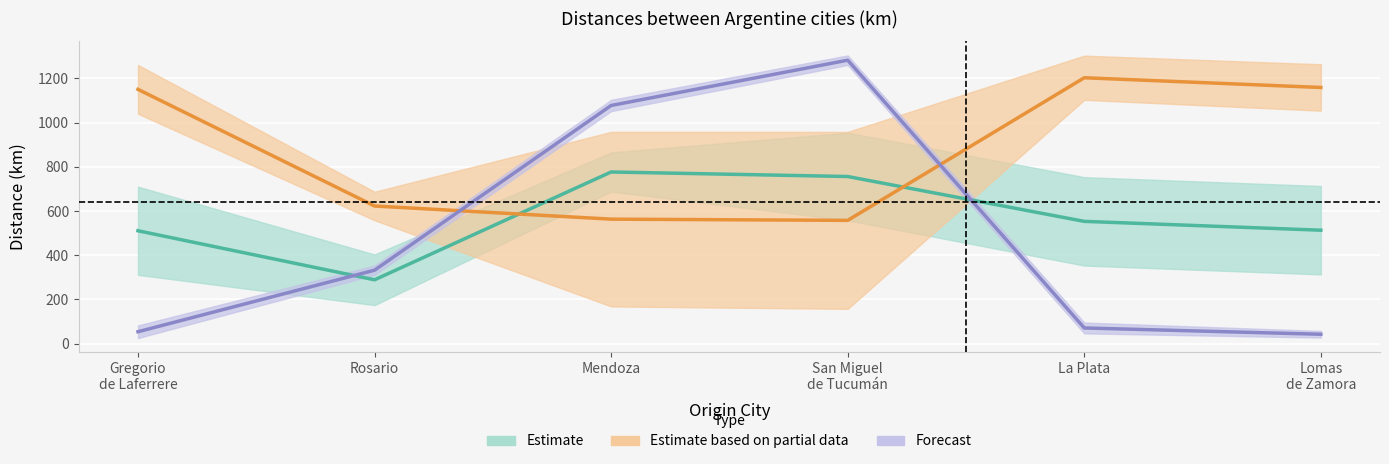

Count the number of data series in this chart.

3